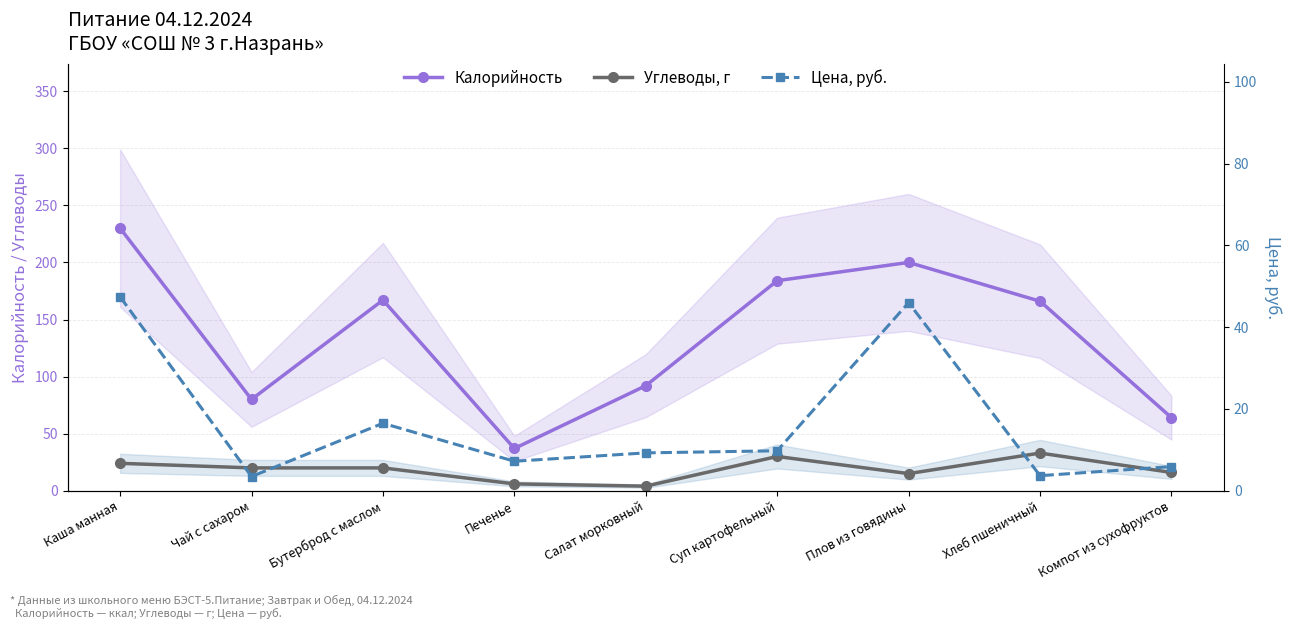

What is the sum of all Цена, руб. values?

149.2